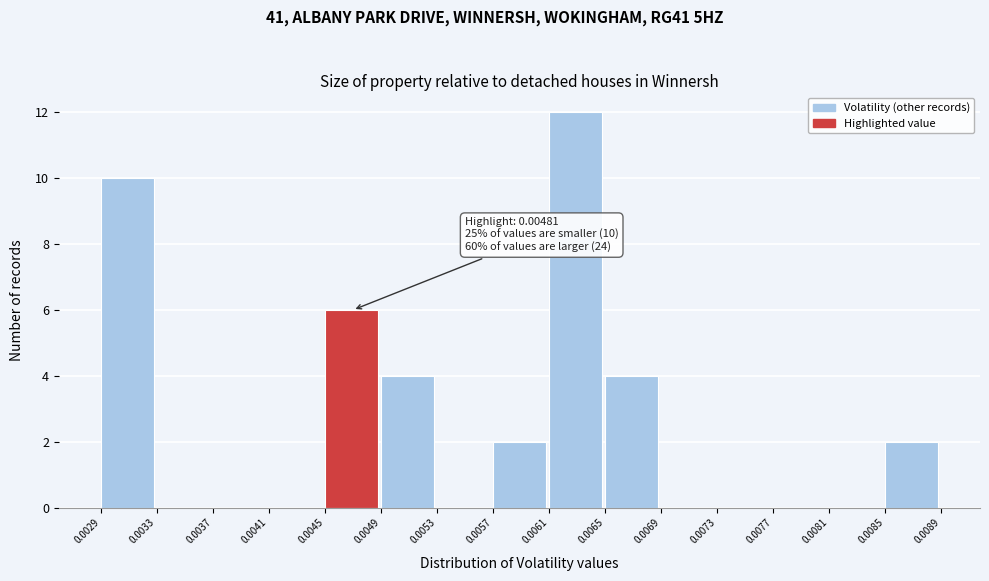

Over which range of the x-axis is the bar tallest?

0.0061 to 0.0065